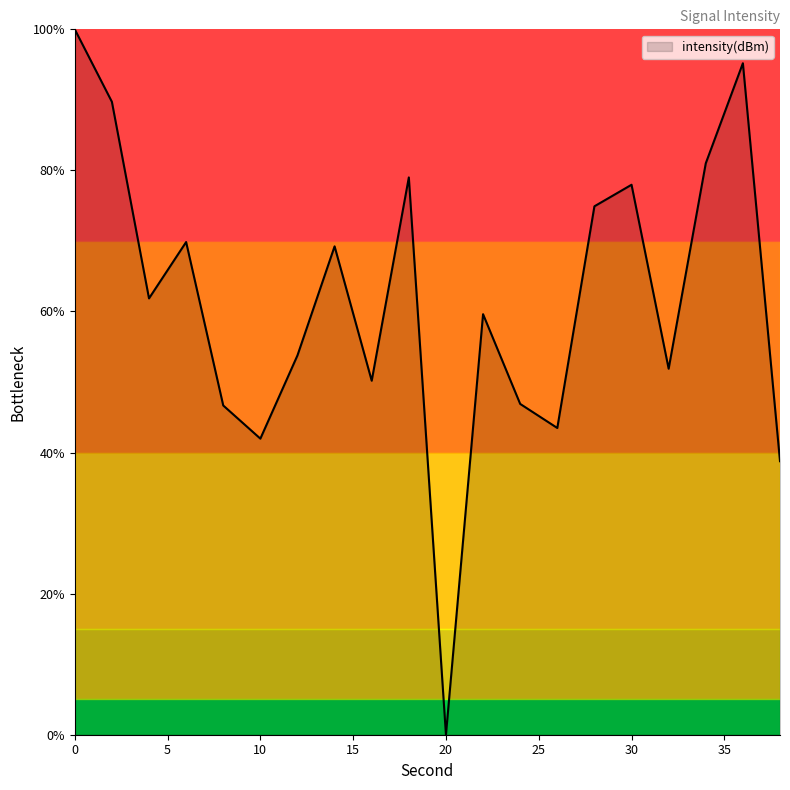

What is the difference between the maximum and minimum values?

100.0